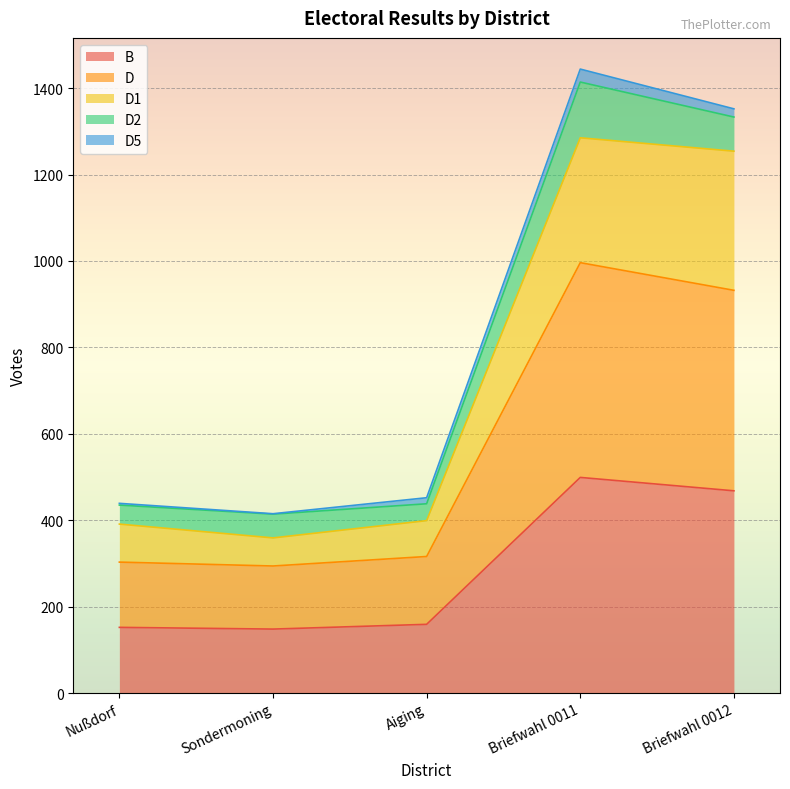

What is the maximum value for B?

499